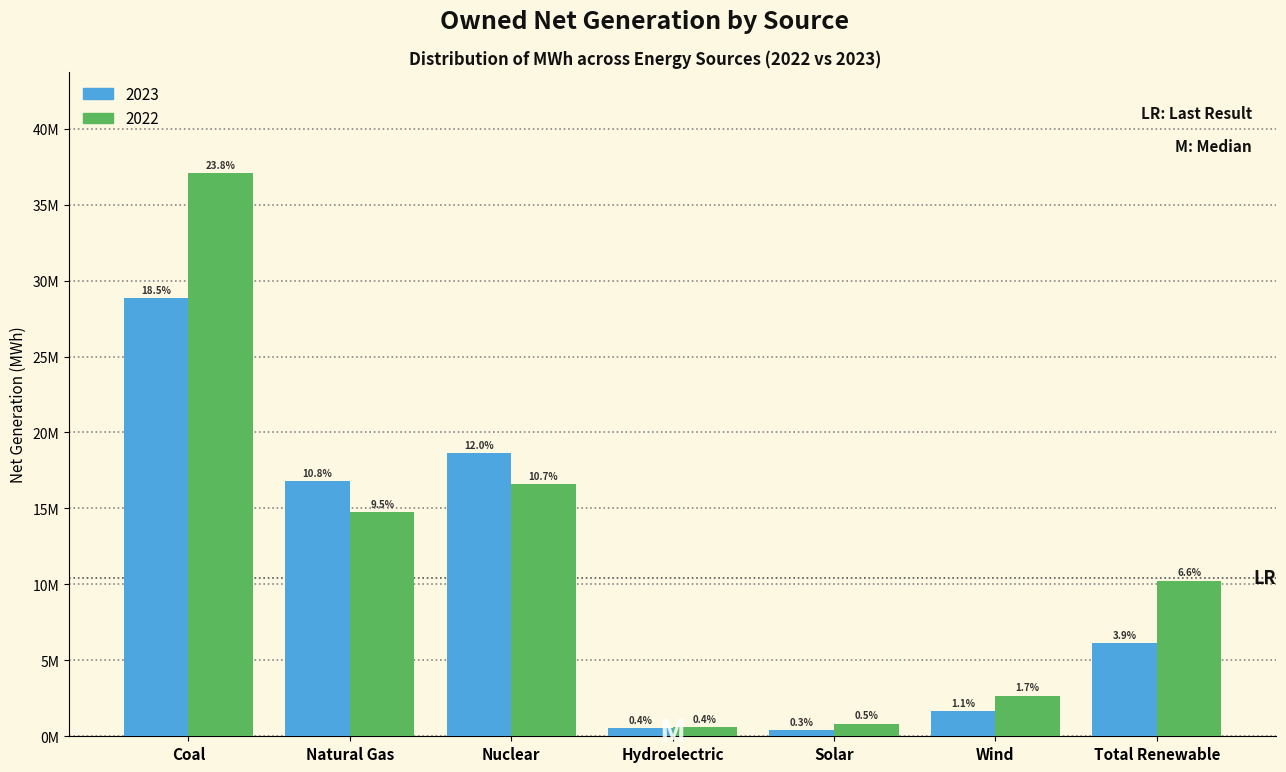

What are all the series names shown in the legend?

2023, 2022